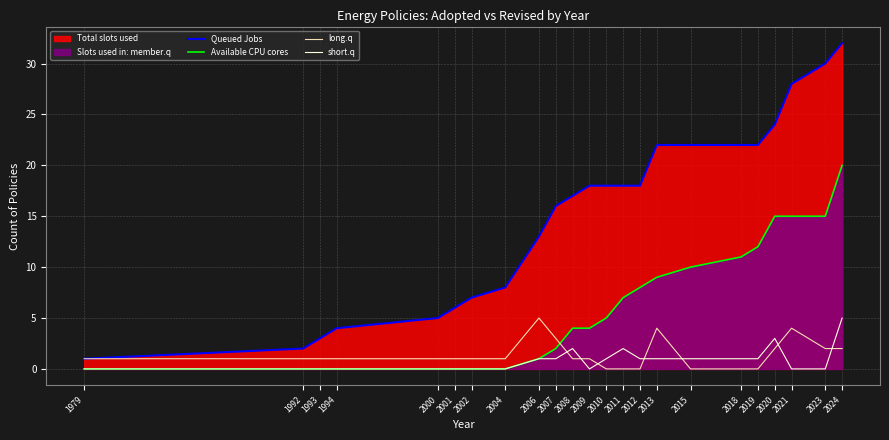

At which label is short.q closest to 2?

2008